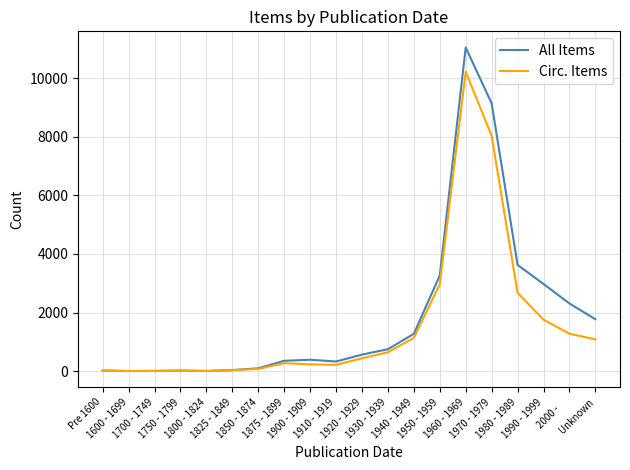

True or false: All Items has more than 0 interior local peaks.

True